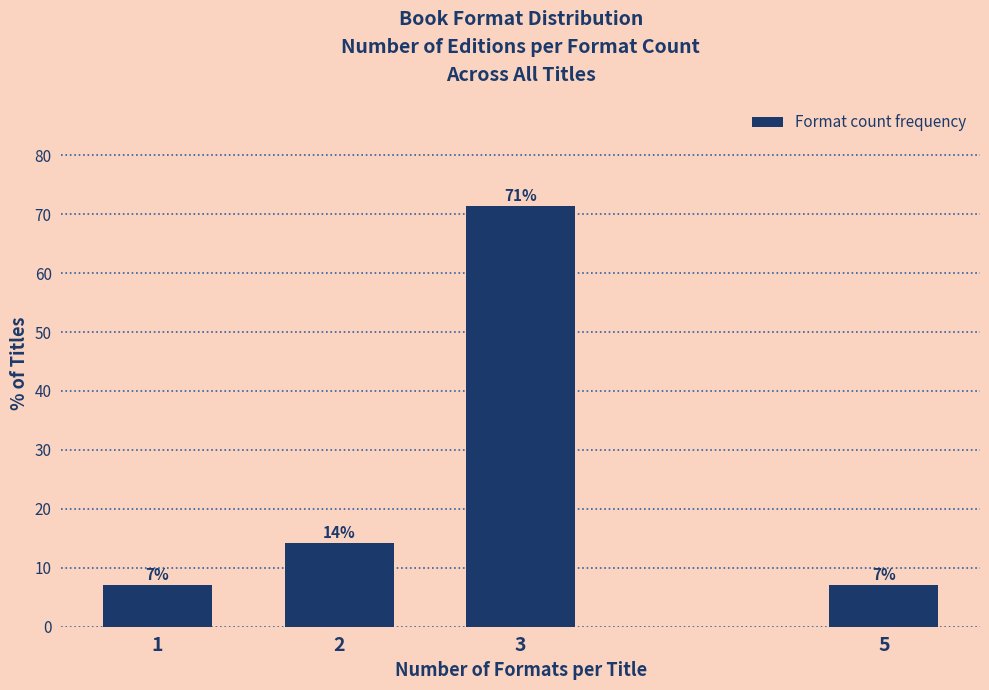

How many bars are there in total?

4